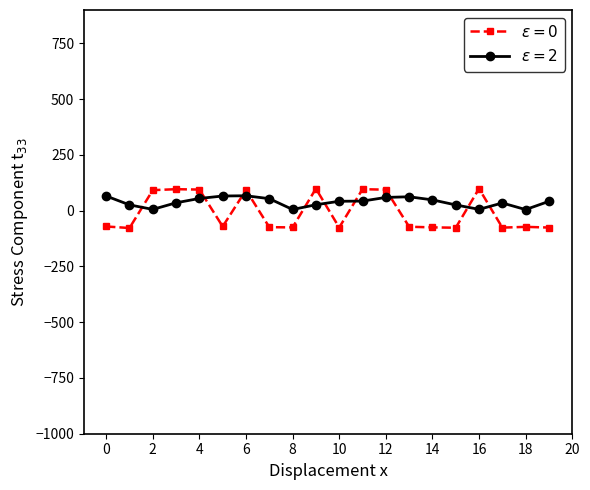

What is the smallest value displayed?

-77.6